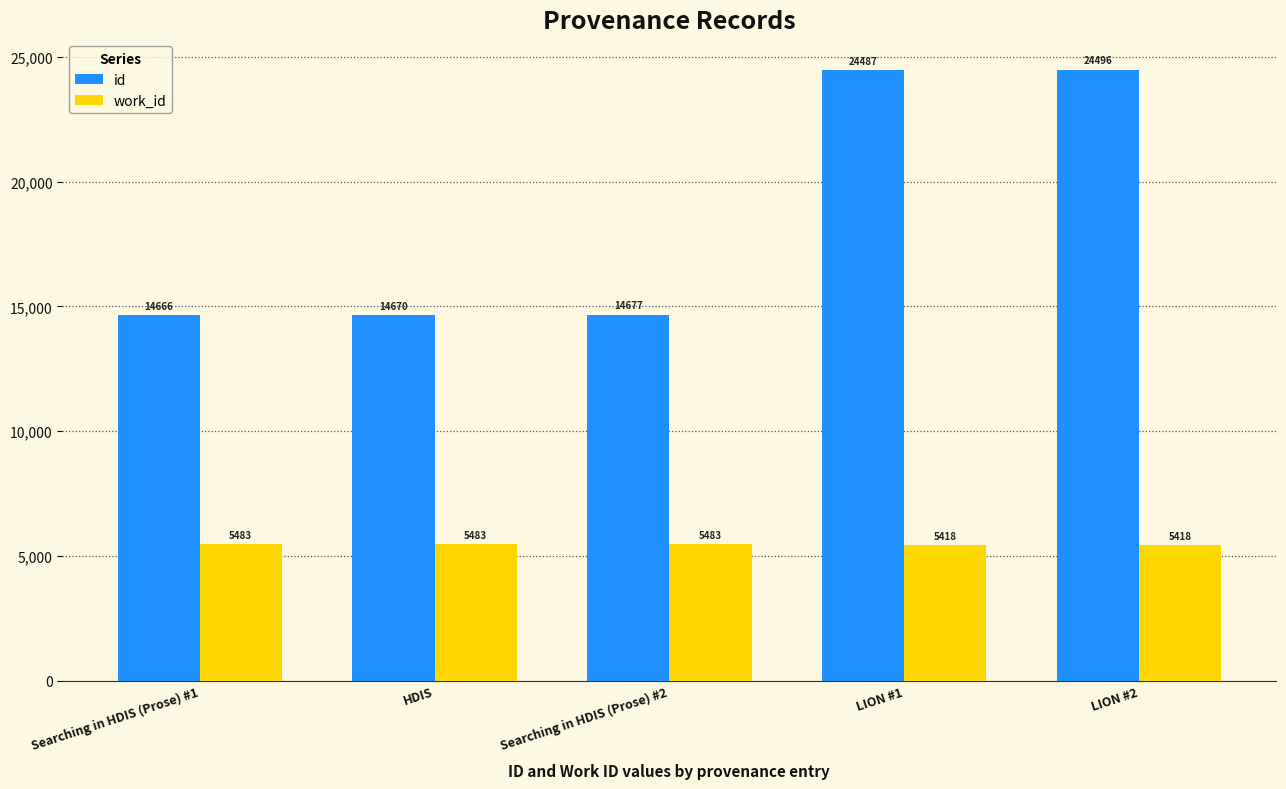

What are all the series names shown in the legend?

id, work_id